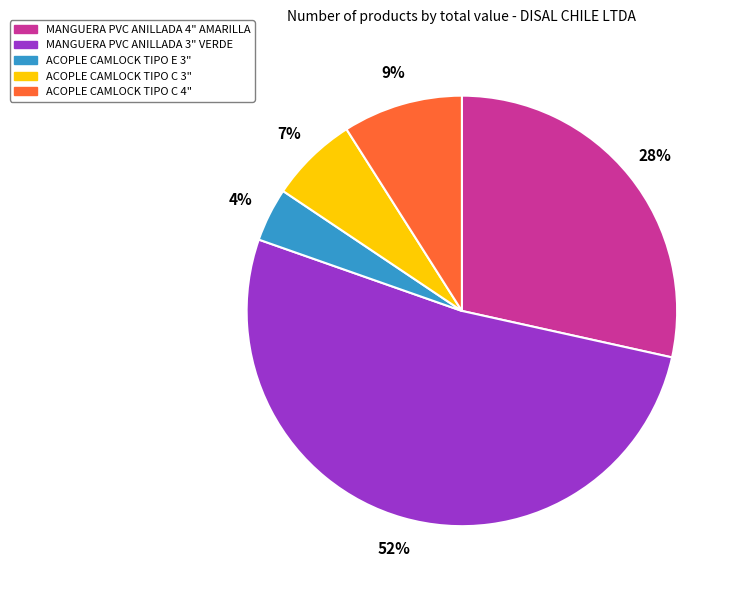

How many slices are in this pie chart?

5